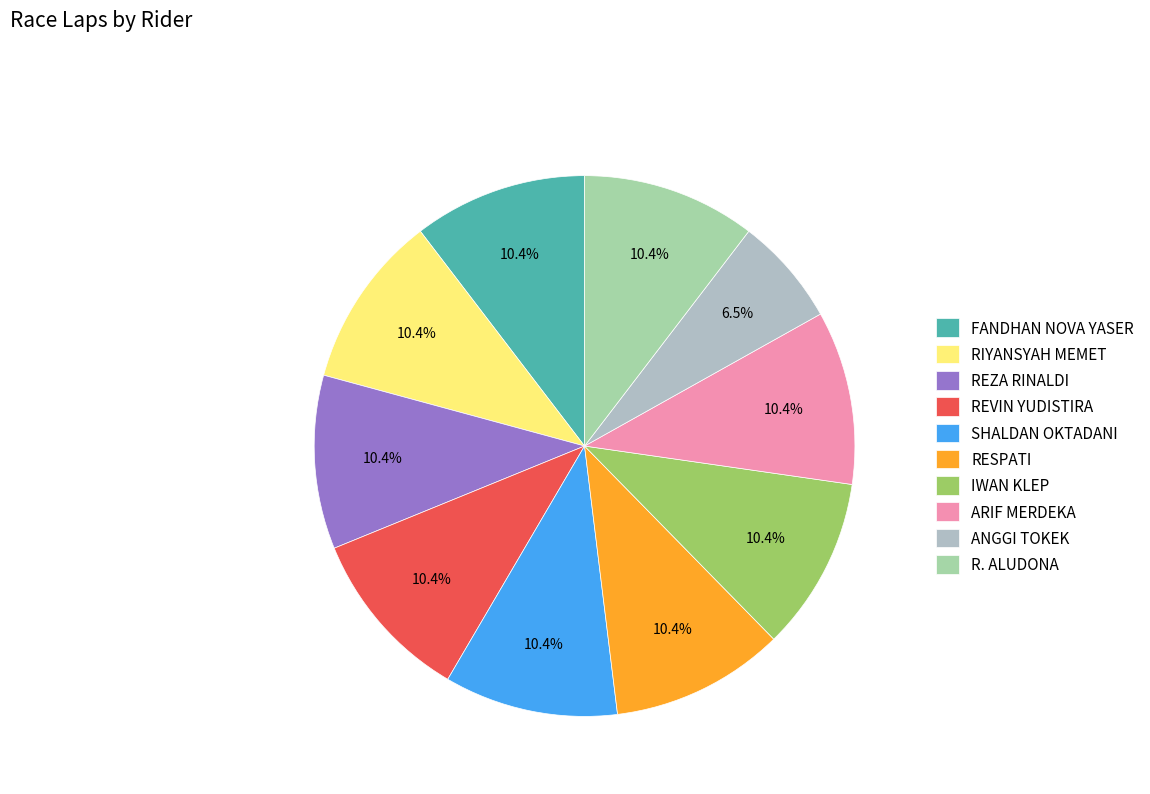

What portion of the pie excludes REVIN YUDISTIRA?

89.6%